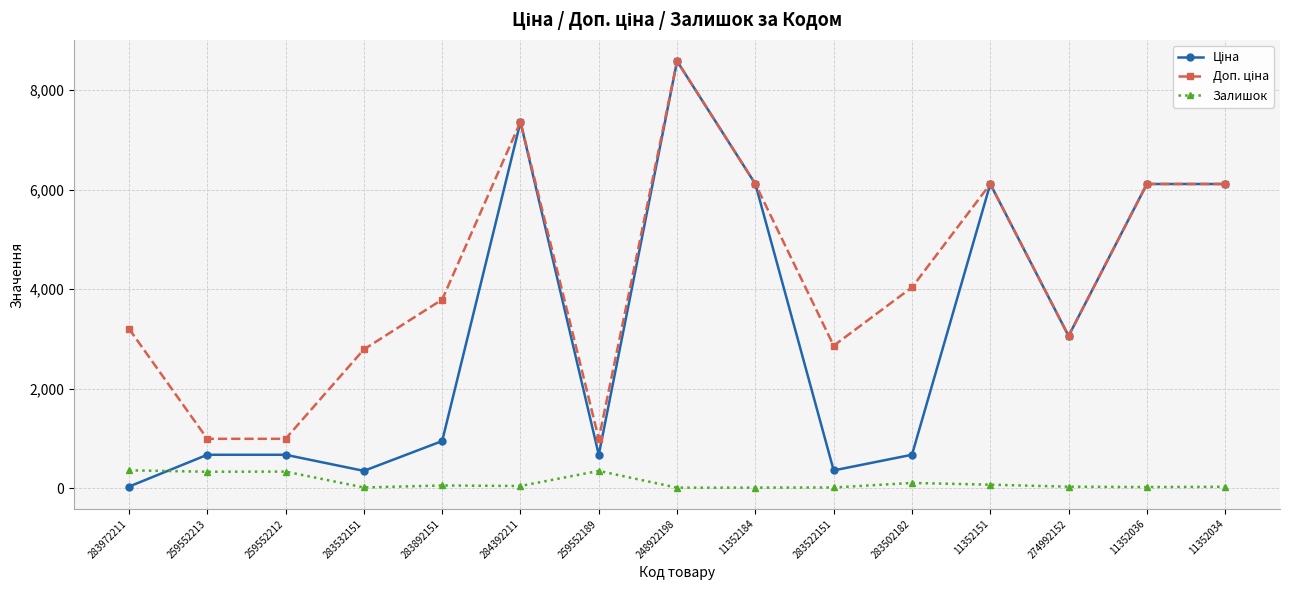

What is the label of the 15th point from the right?

283972211